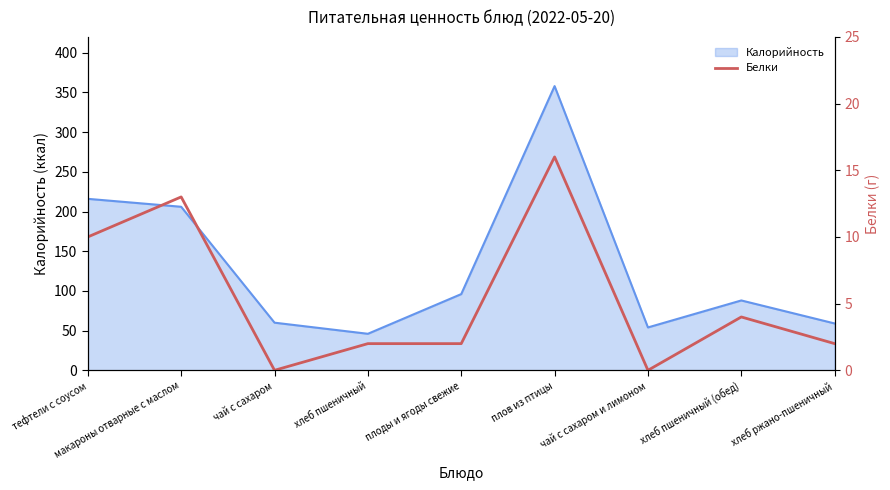

Where is the data nearest to the value 8?

тефтели с соусом